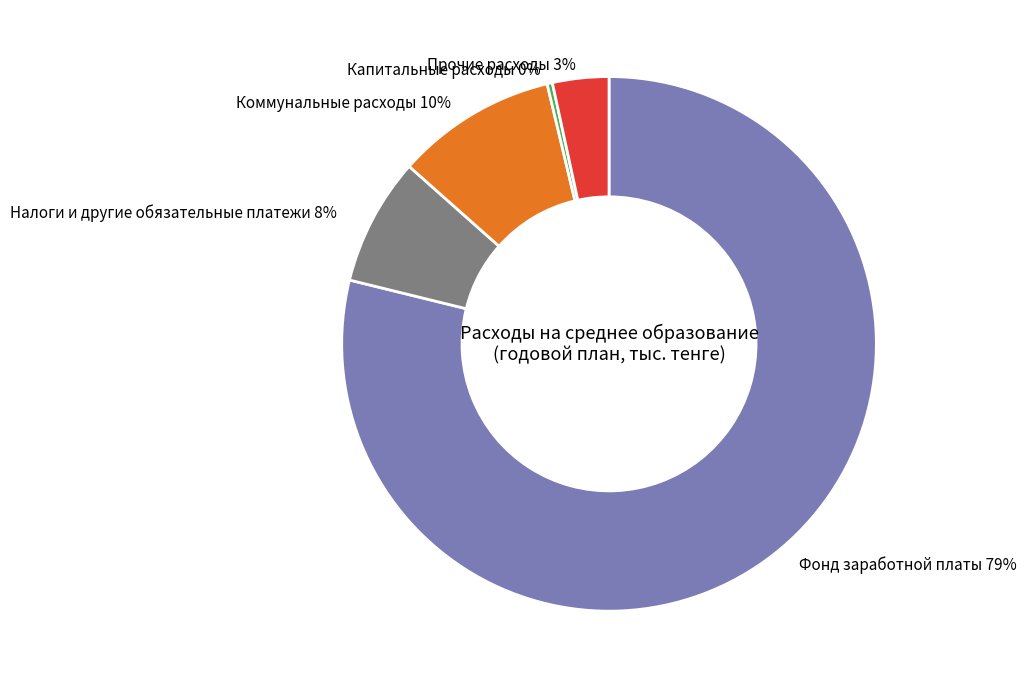

Do Капитальные расходы and Прочие расходы together represent more than half of the pie?

No